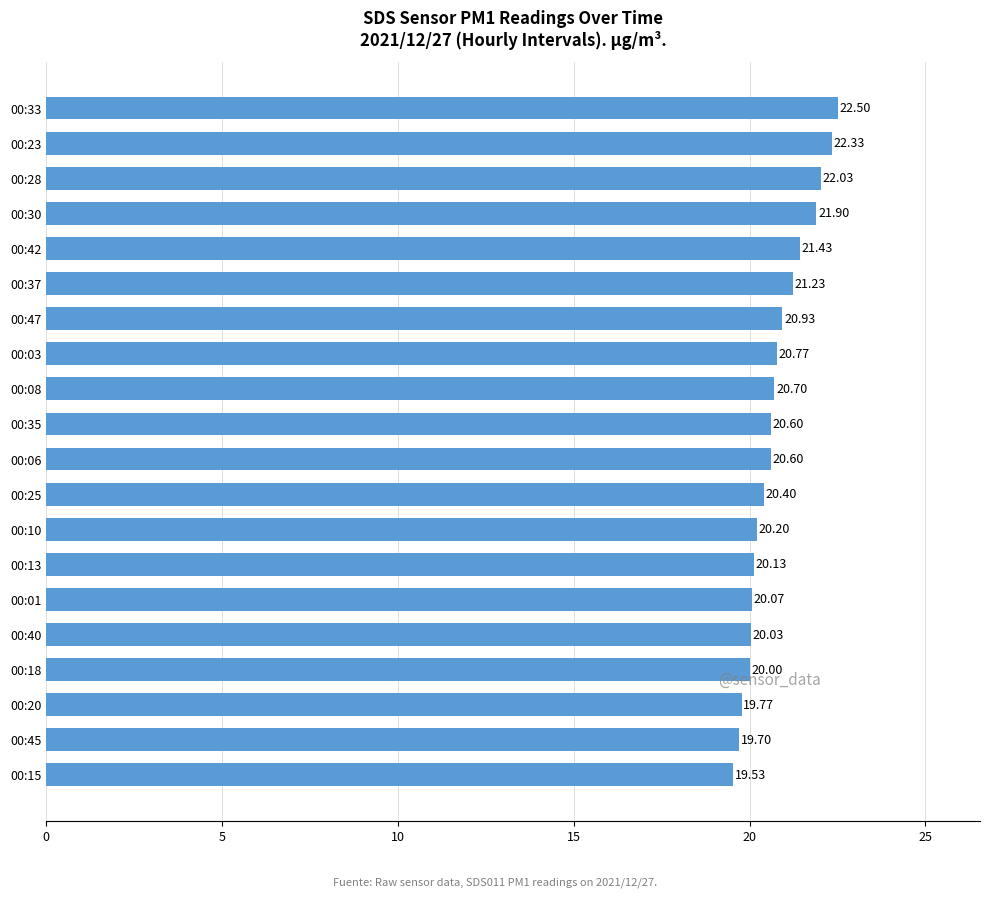

What is the ratio of the value at 00:18 to the value at 00:42?

0.9